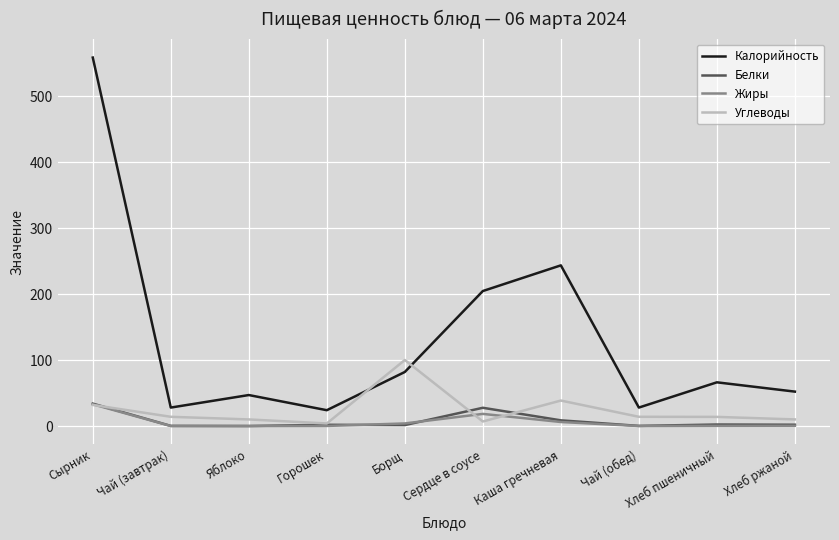

At how many categories does at least one series exceed 185?

3